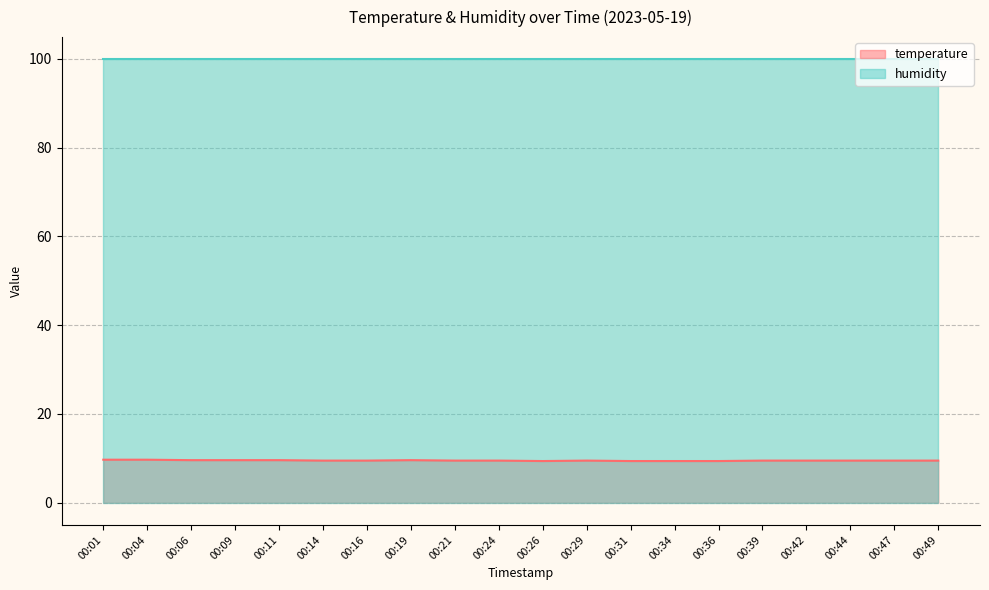

At which label is the value closest to 9?

00:26